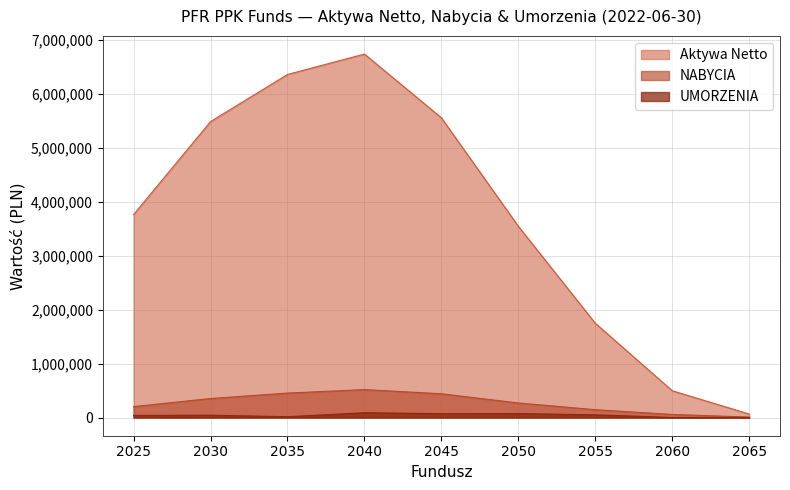

How many distinct data groups are displayed?

3